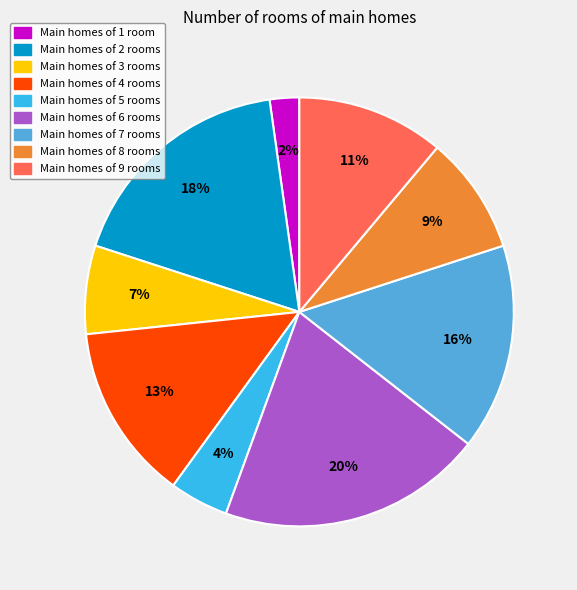

Is there any slice that represents more than half of the pie?

No